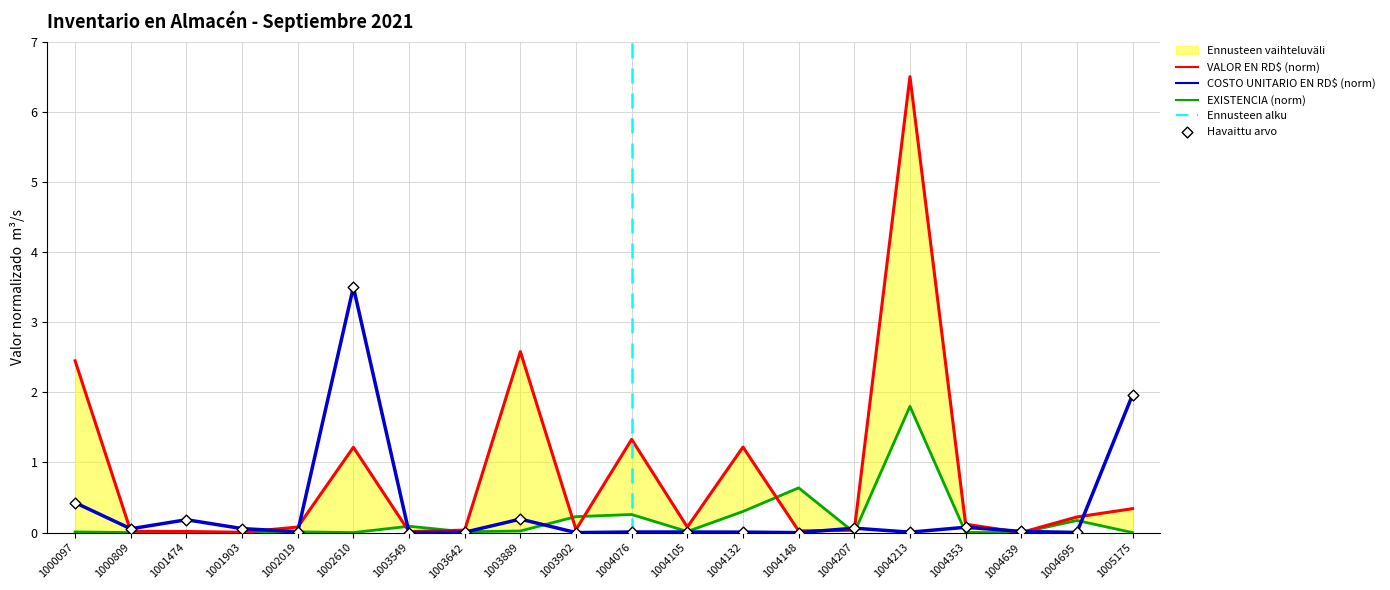

At which category is the sum across all series the highest?

1004213